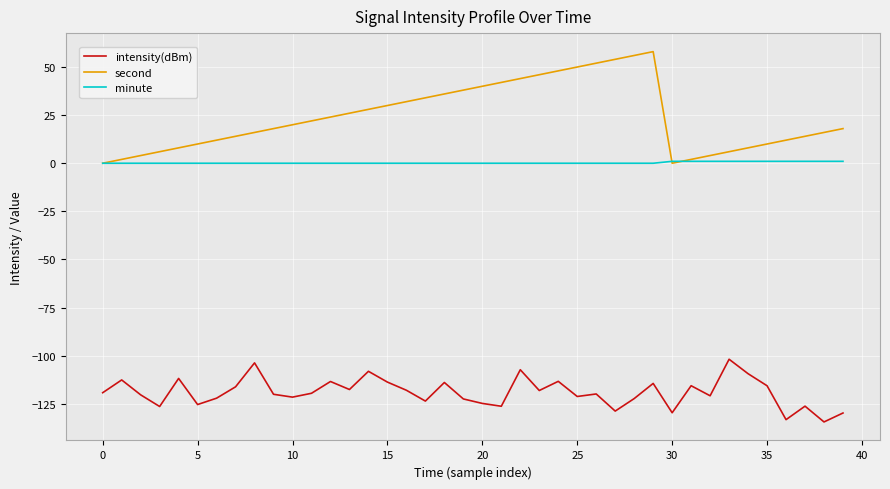

Rank the series by their average value, from highest to lowest.

second, minute, intensity(dBm)